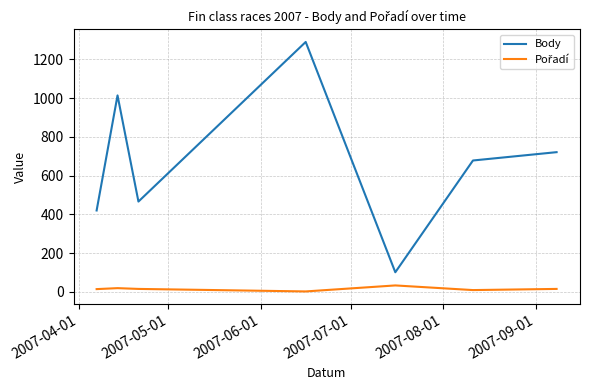

What is the difference between the maximum and minimum values in the Body series?

1189